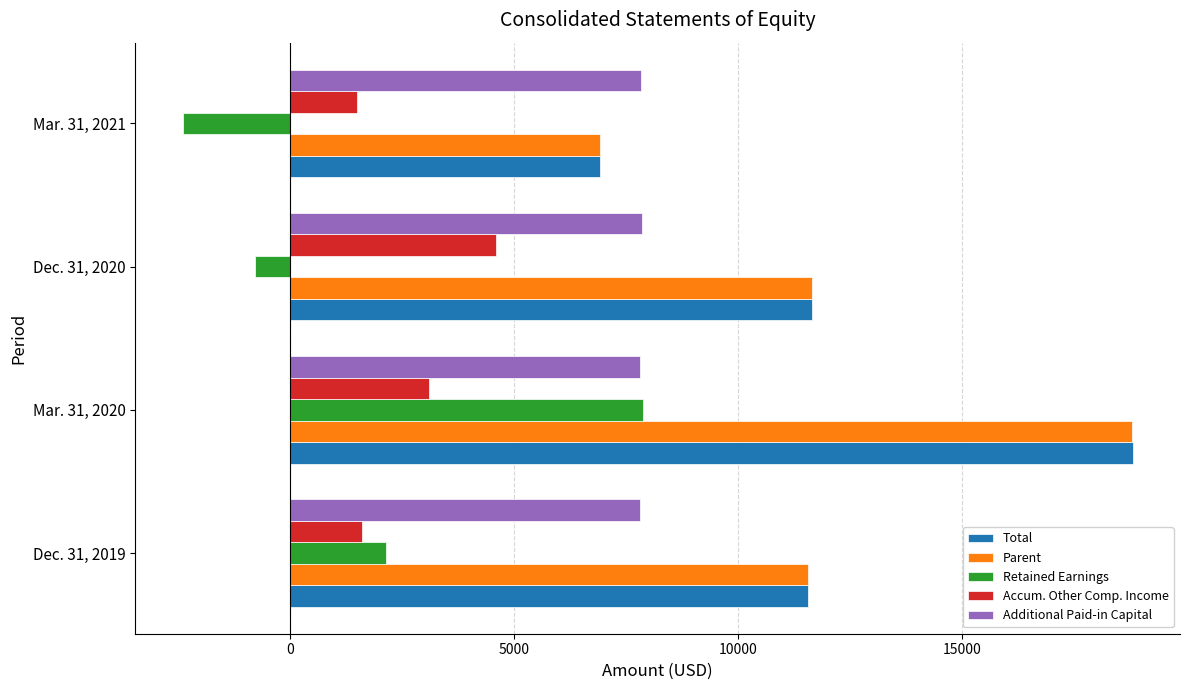

Which series has the widest spread of values?

Total